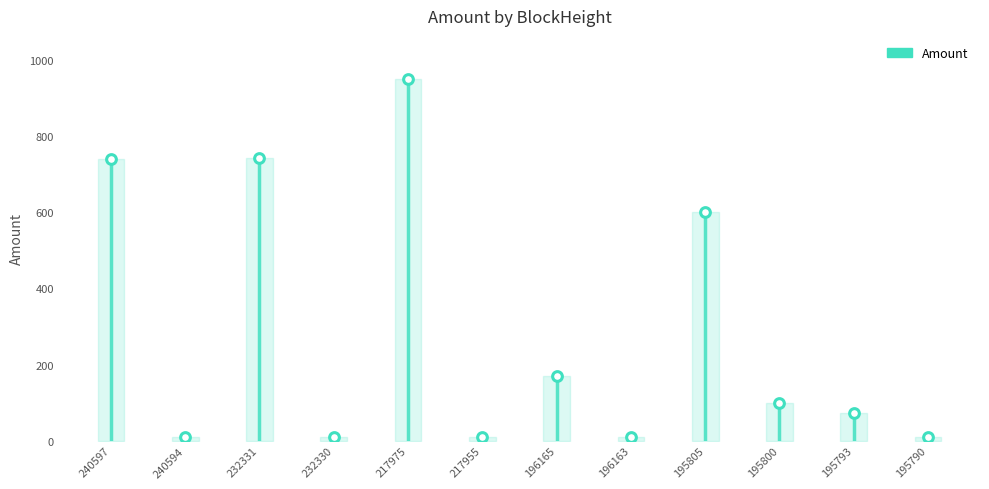

What is the difference between the maximum and minimum values?

940.5